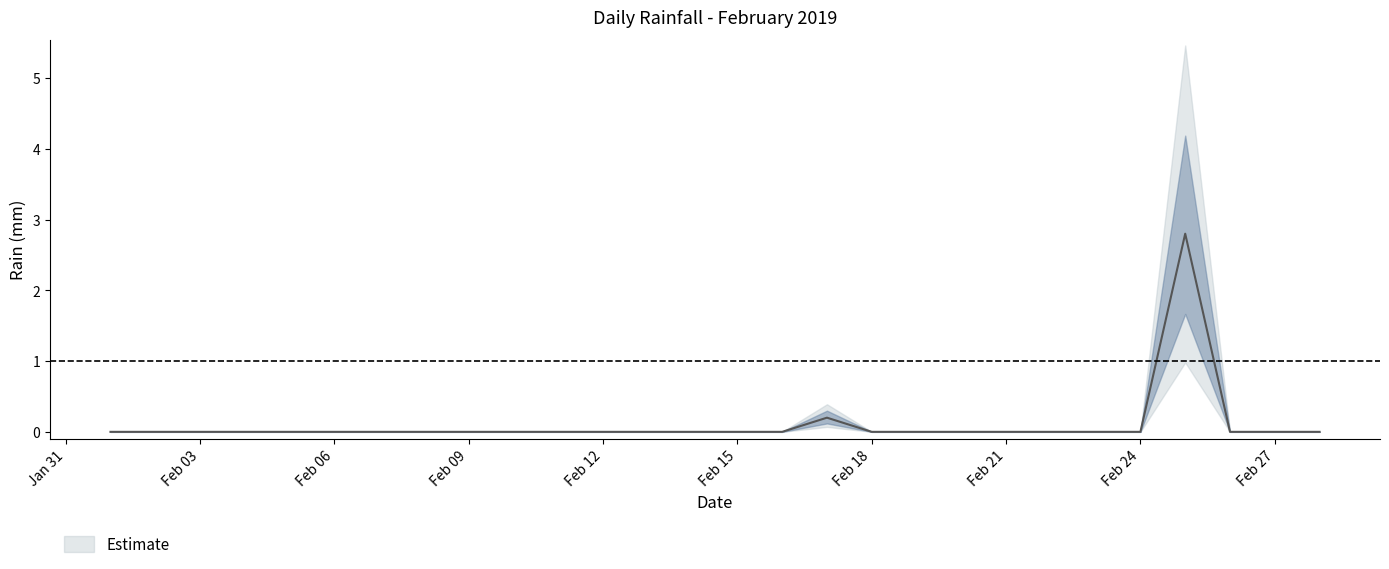

What is the difference between the second highest and minimum values?

0.2